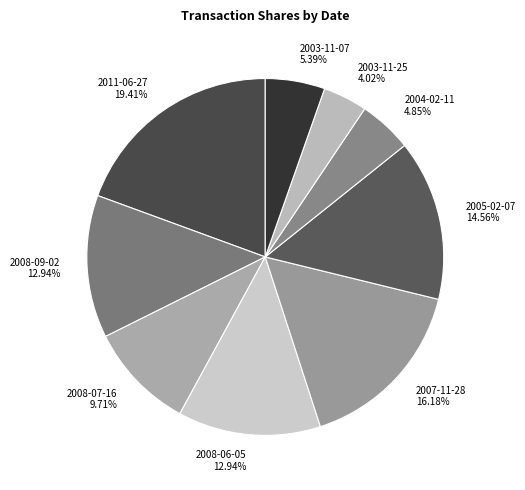

The 2008-07-16 slice represents 10% of the pie. True or false?

True